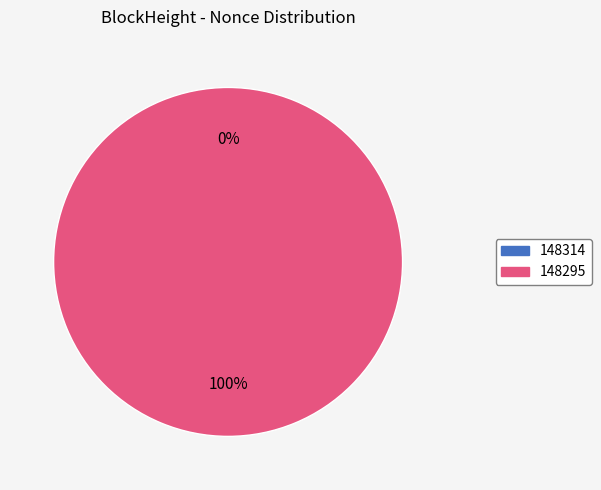

Which category has the biggest portion of the pie?

148295